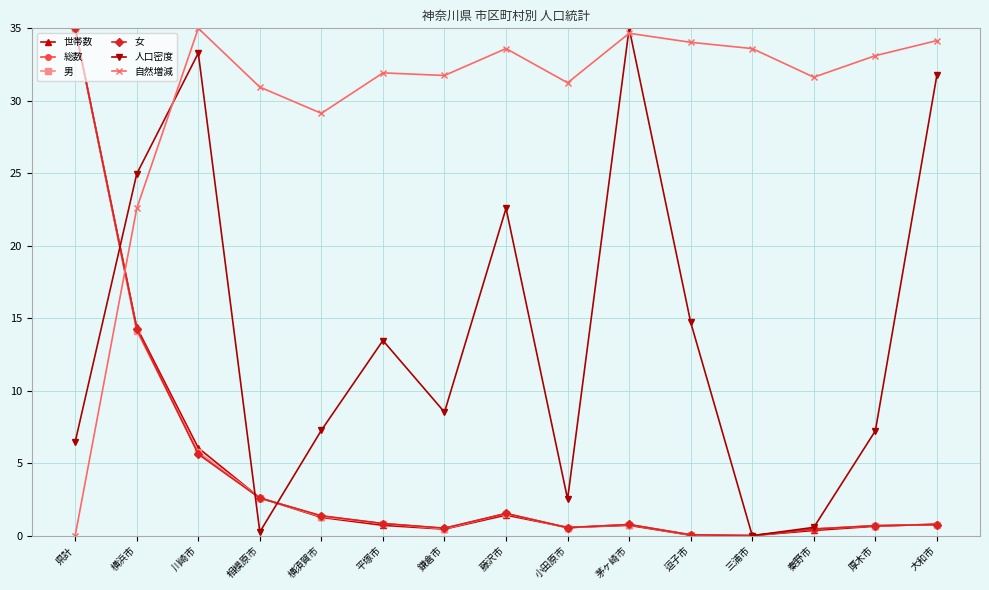

How many positive values does the 自然増減 series have?

14